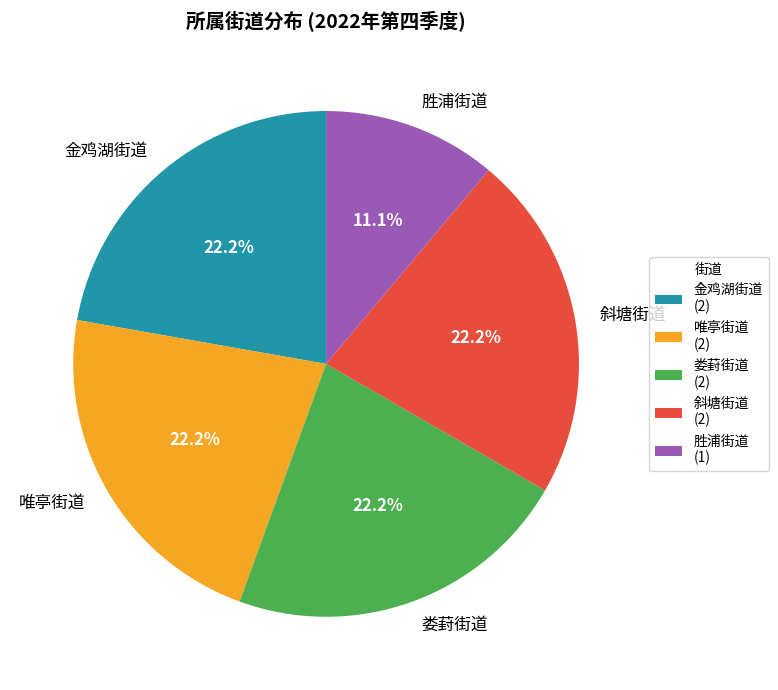

To the nearest percent, what is the average slice percentage?

20%